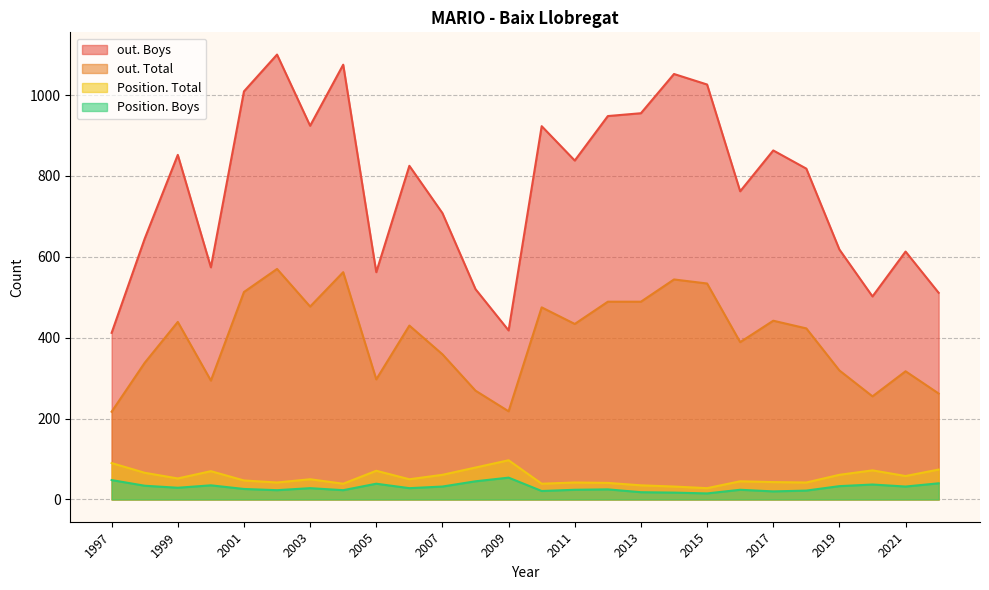

Rank the categories by out. Boys value from highest to lowest.

2002, 2004, 2014, 2015, 2001, 2013, 2012, 2003, 2010, 2017, 1999, 2011, 2006, 2018, 2016, 2007, 1998, 2019, 2021, 2000, 2005, 2008, 2022, 2020, 2009, 1997